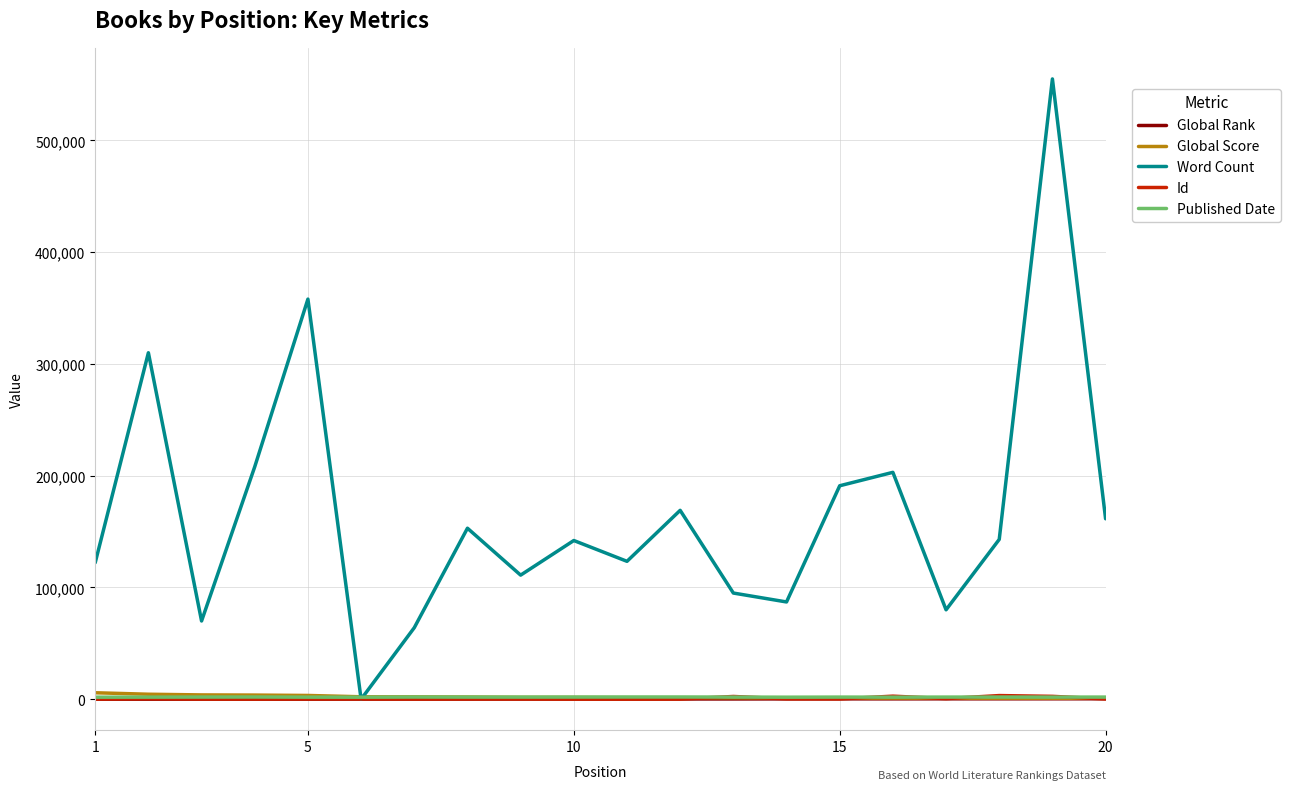

Which series has the largest total across all categories?

Word Count